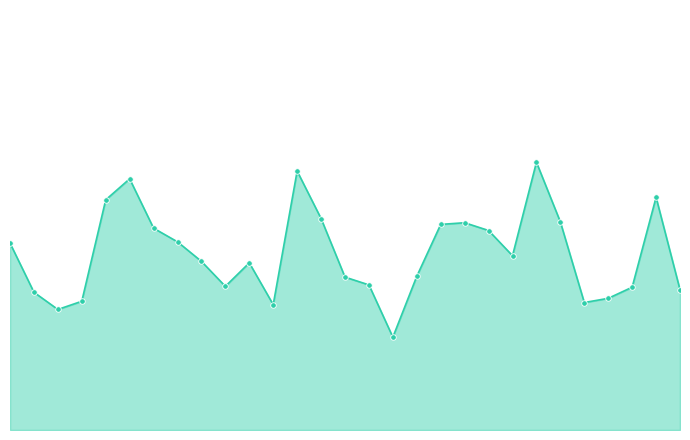

Is this an area chart (filled region under the line)?

Yes